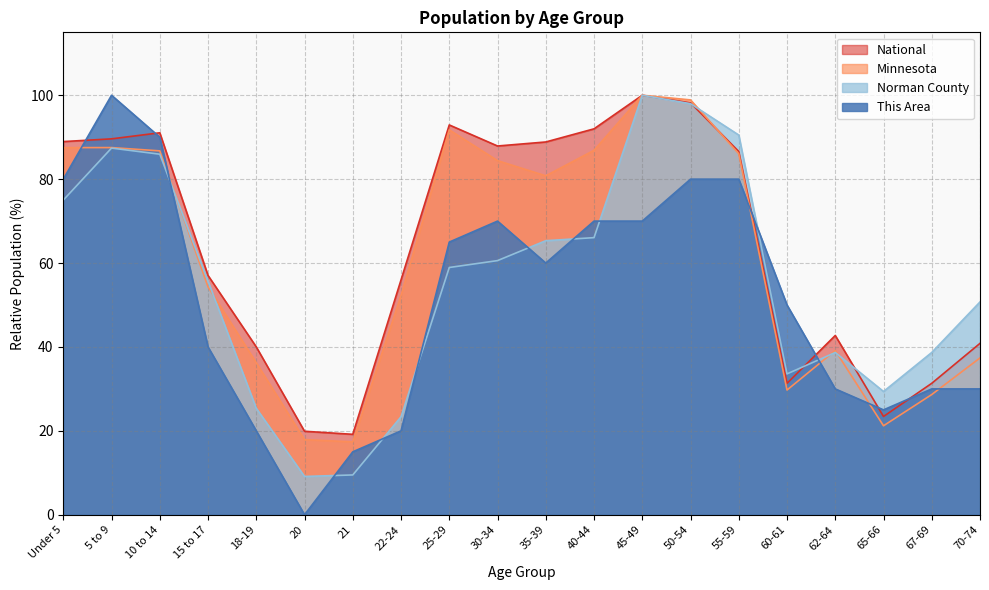

What is the value of the Minnesota point at the 3rd from the left?

86.7